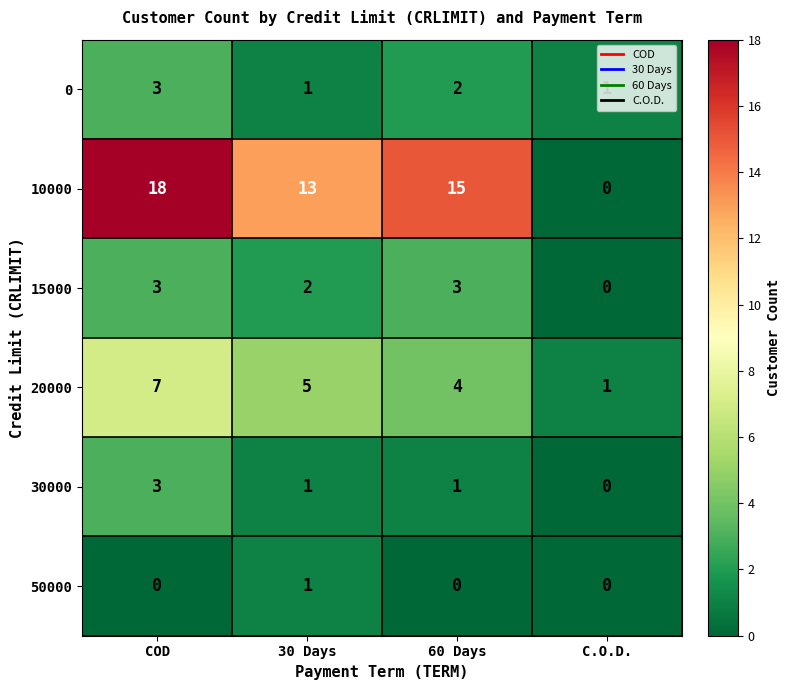

Rank the categories by 20000 value from lowest to highest.

C.O.D., 60 Days, 30 Days, COD